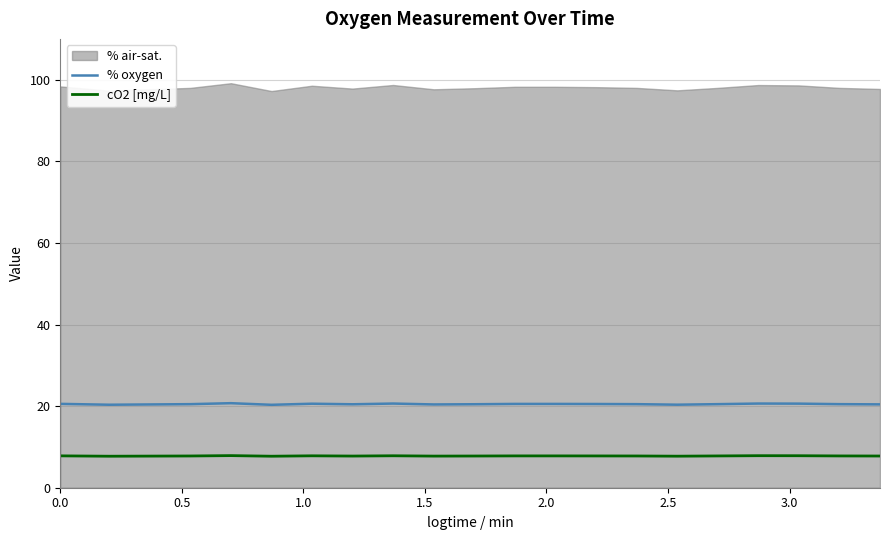

What is the minimum value for % oxygen?

20.3